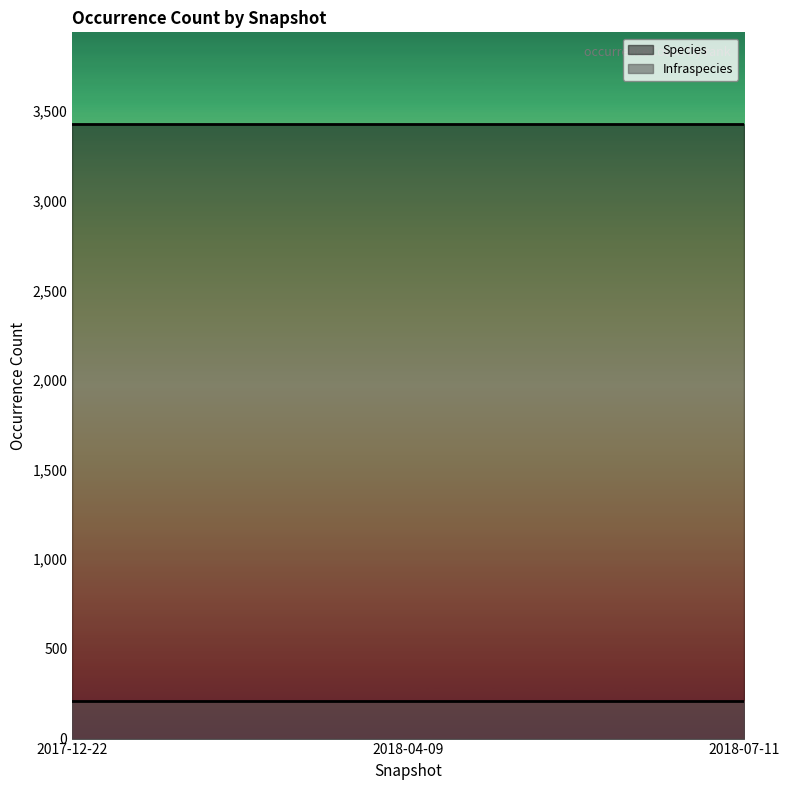

True or false: Infraspecies has a value of 139 at 2017-12-22.

False